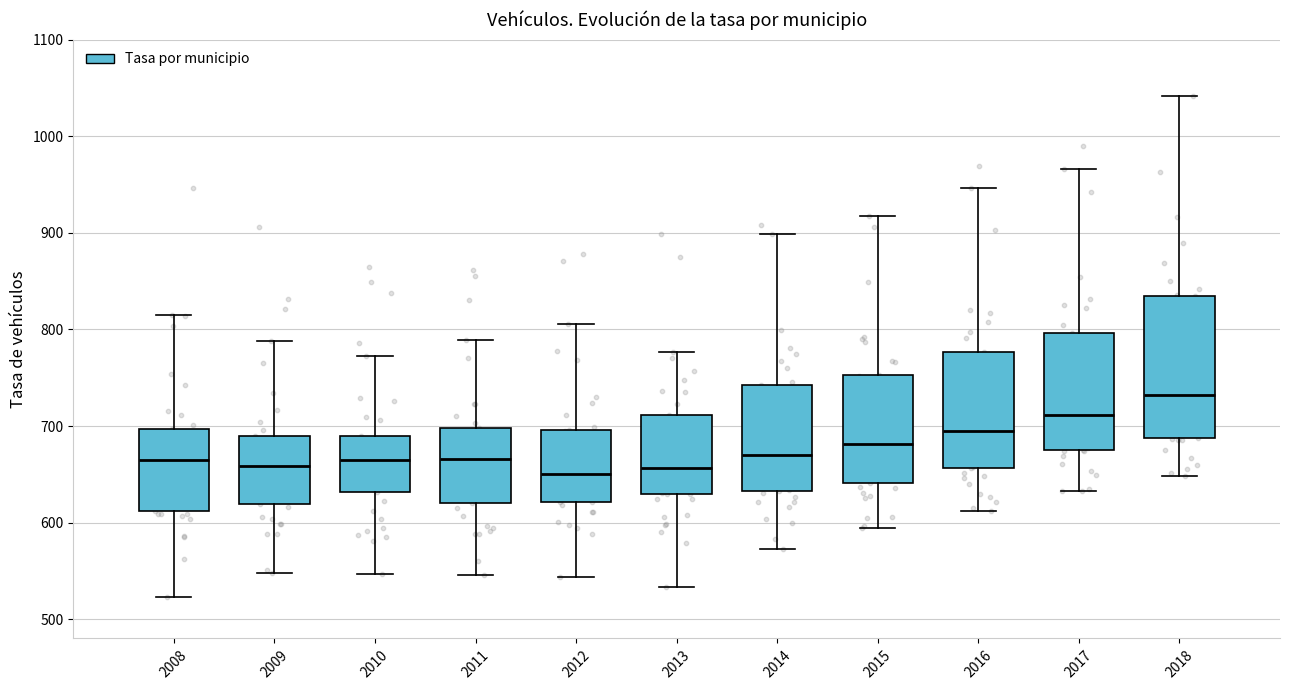

Reading left to right, transcribe this box plot: for each box, give where its median line is, the range the box spans, and where its two whiskers end, as read against the y-axis. The values are not printed on the chart, so give them approximately, as read against the axis.

2008: median 660, box 610 to 700, whiskers 520 to 820
2009: median 660, box 620 to 690, whiskers 550 to 790
2010: median 670, box 630 to 690, whiskers 550 to 770
2011: median 670, box 620 to 700, whiskers 550 to 790
2012: median 650, box 620 to 700, whiskers 540 to 810
2013: median 660, box 630 to 710, whiskers 530 to 780
2014: median 670, box 630 to 740, whiskers 570 to 900
2015: median 680, box 640 to 750, whiskers 590 to 920
2016: median 690, box 660 to 780, whiskers 610 to 950
2017: median 710, box 680 to 800, whiskers 630 to 970
2018: median 730, box 690 to 830, whiskers 650 to 1040